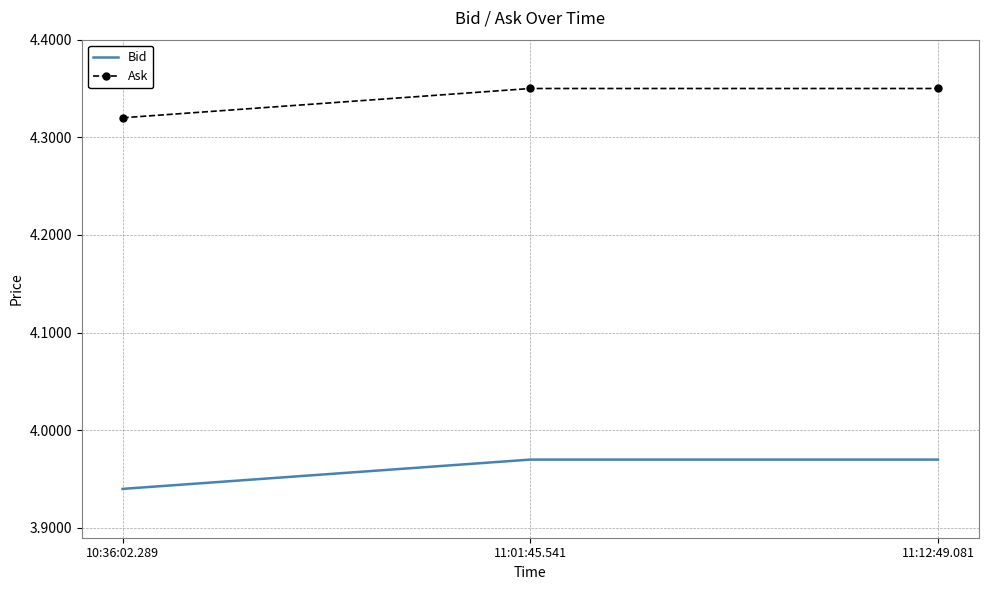

At which label is Bid closest to 3?

10:36:02.289